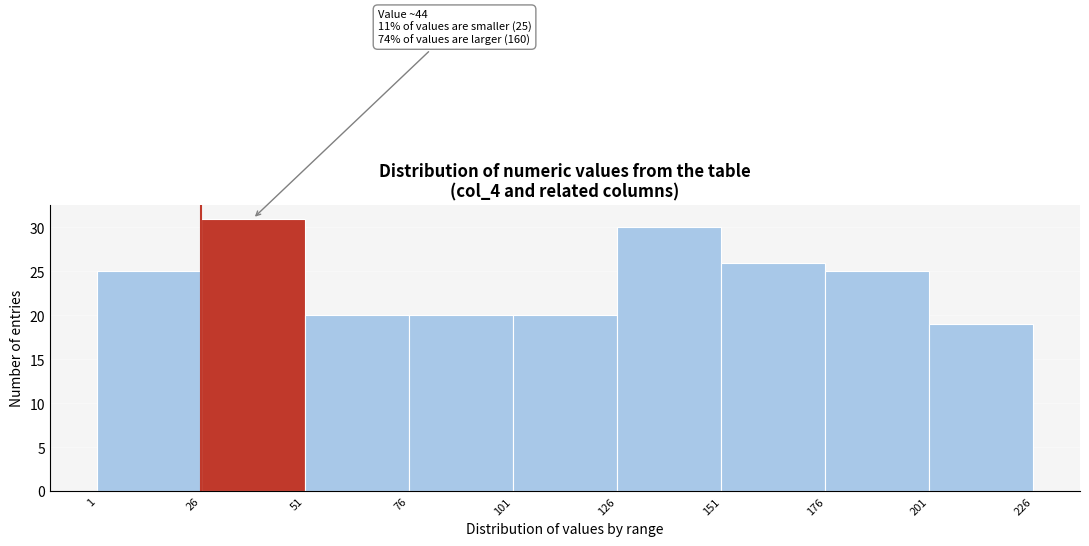

Over which range of the x-axis is the bar tallest?

26 to 51